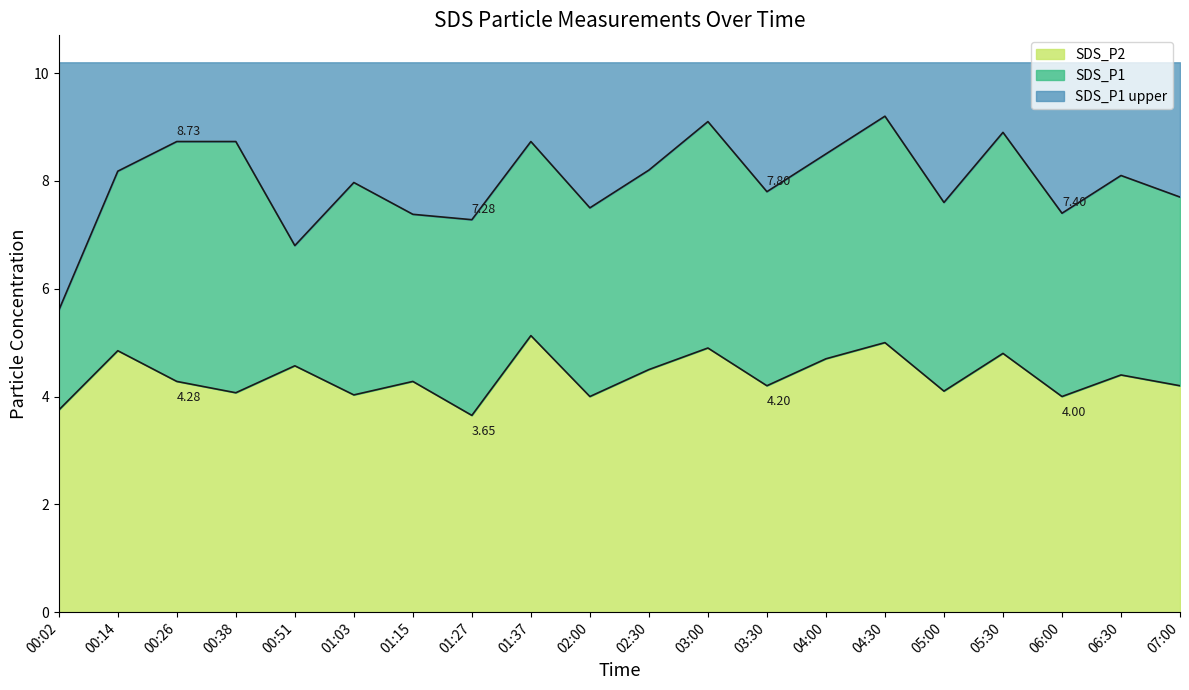

Which series has the widest spread of values?

SDS_P1